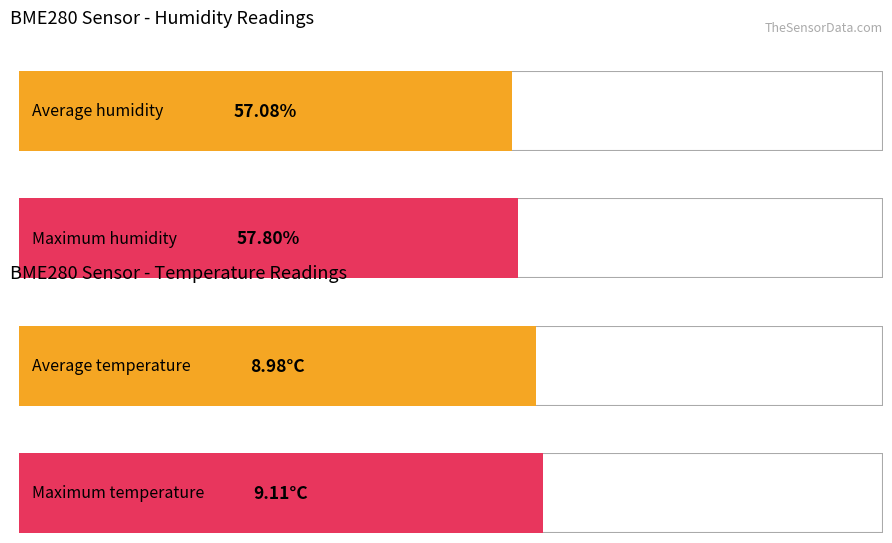

Is it true that Max_cycle equals 4079 at 00:02?

False